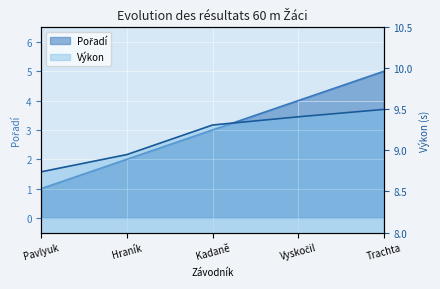

Count the number of categories in the chart.

5